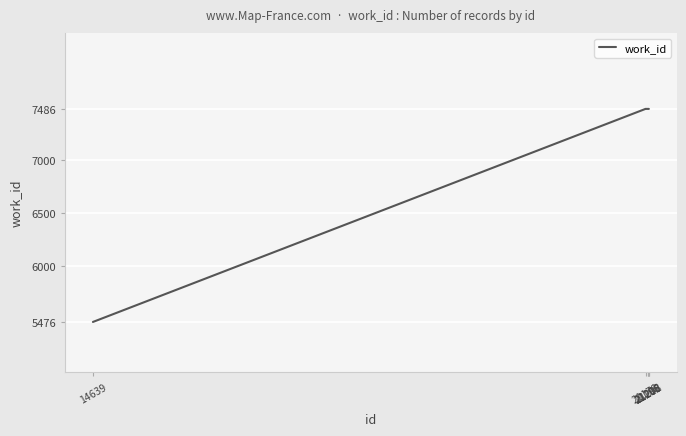

Does the chart display data point markers on the line(s)?

No